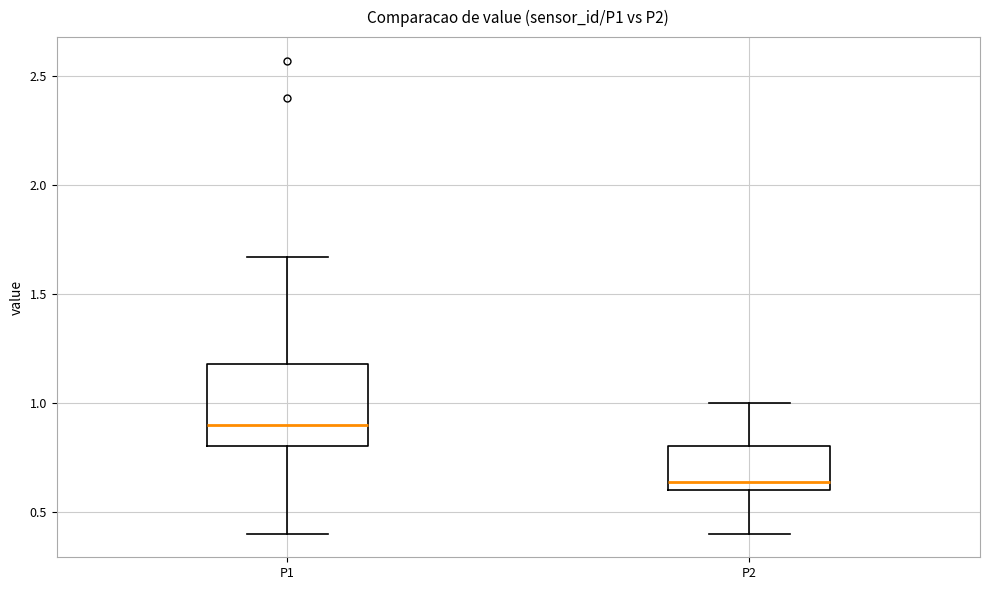

Reading left to right, transcribe this box plot: for each box, give where its median line is, the range the box spans, and where its two whiskers end, as read against the y-axis. The values are not printed on the chart, so give them approximately, as read against the axis.

P1: median 0.90, box 0.80 to 1.20, whiskers 0.40 to 1.65
P2: median 0.65, box 0.60 to 0.80, whiskers 0.40 to 1.00